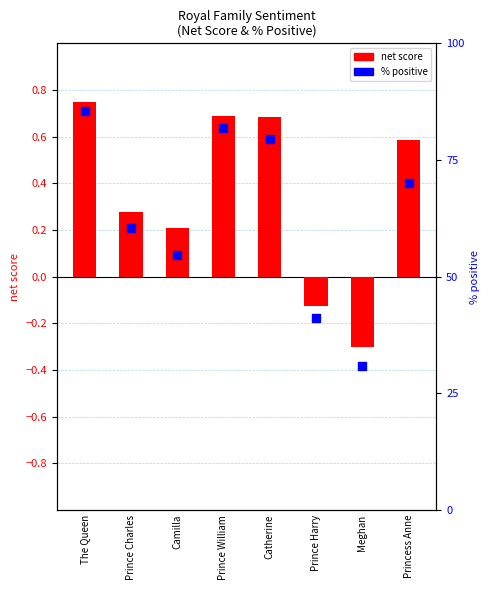

Which series reaches the maximum Y coordinate?

% positive